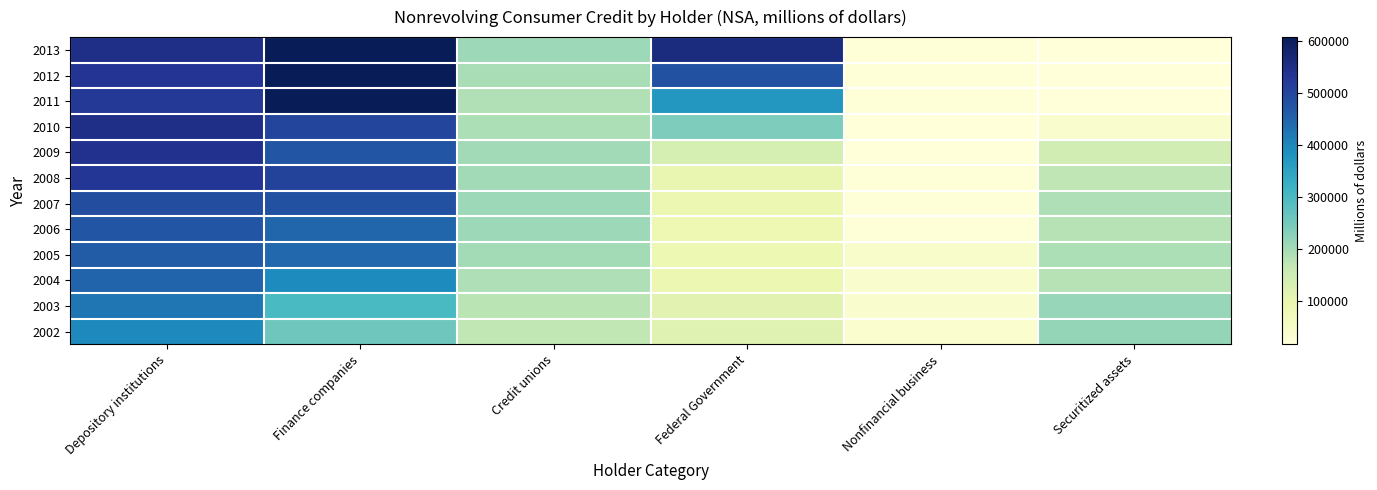

Rank the series by their maximum value, from highest to lowest.

2011, 2012, 2013, 2010, 2009, 2008, 2007, 2006, 2005, 2004, 2003, 2002